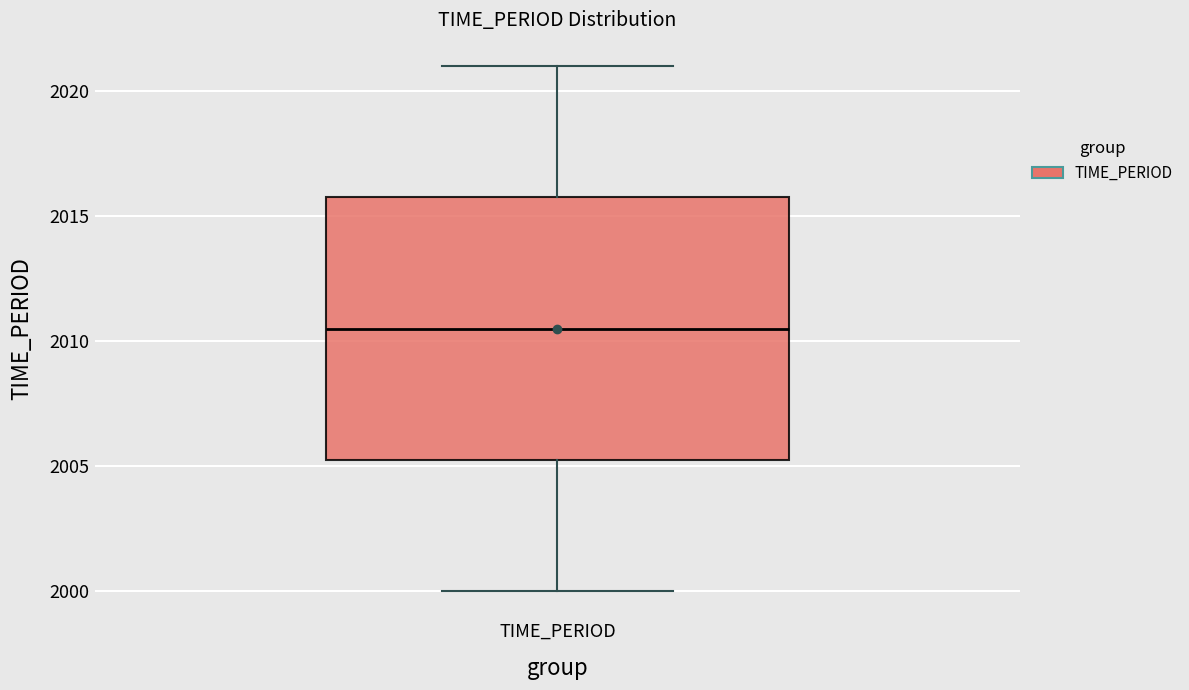

Read this box plot against the y-axis: the position of the median line, the range covered by the box, and the ends of both whiskers. The values are not printed on the chart, so give them approximately, as read against the axis.

median 2010.5, box 2005.5 to 2016.0, whiskers 2000.0 to 2021.0